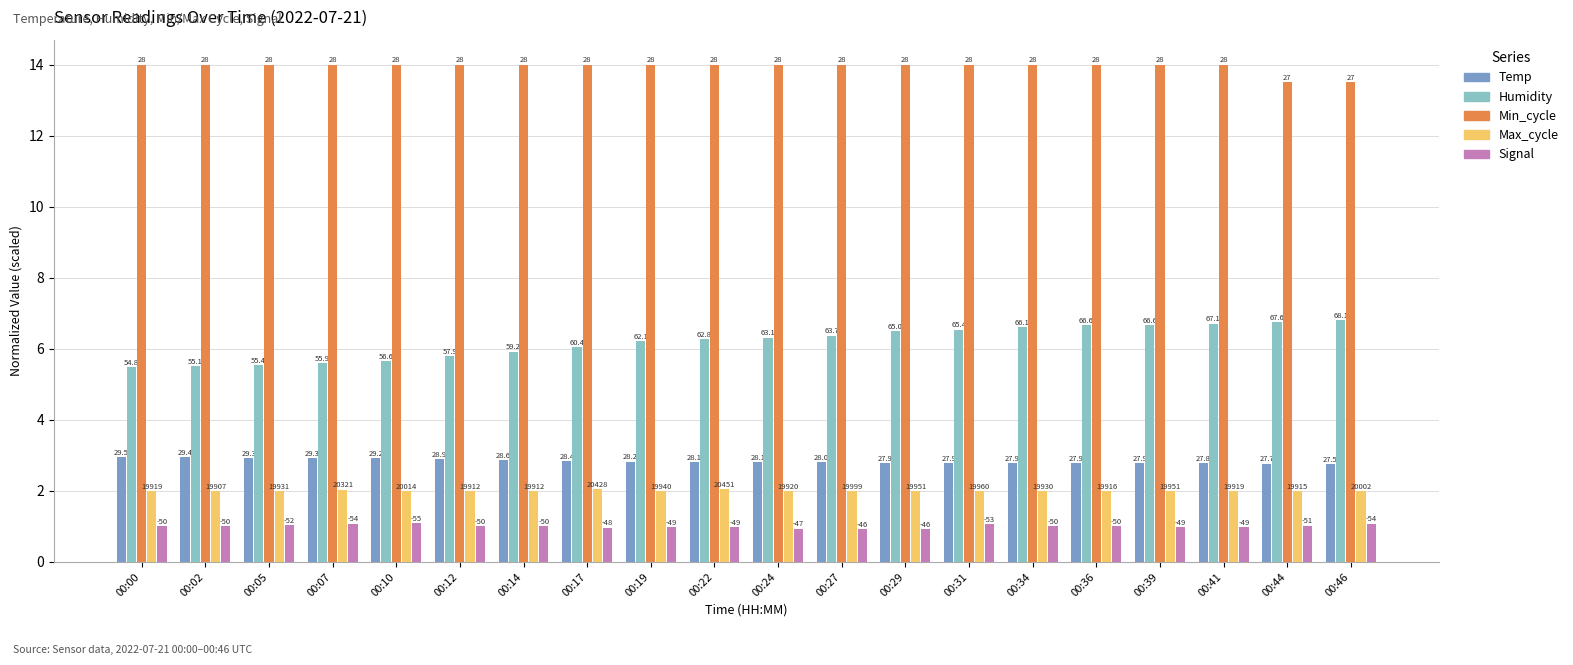

What are all the series names shown in the legend?

Temp, Humidity, Min_cycle, Max_cycle, Signal